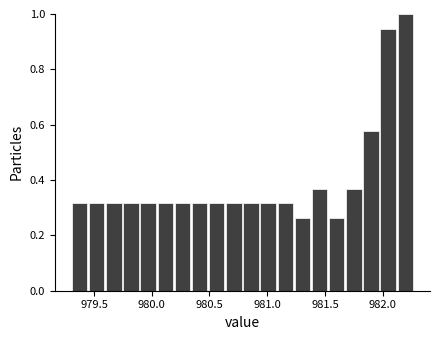

Around what value on the x-axis is the tallest bar? Give the approximate position of its centre, as read against the axis.

982.20